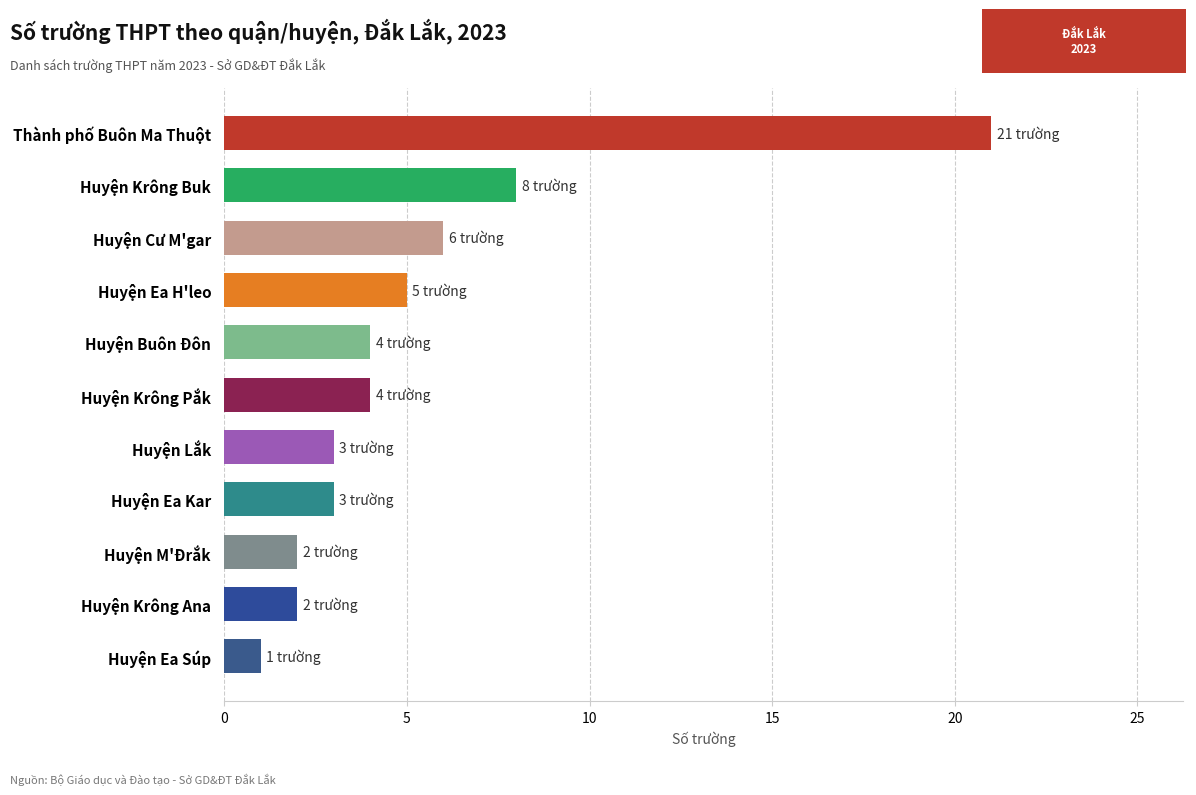

What is the difference between the maximum and second lowest values?

19